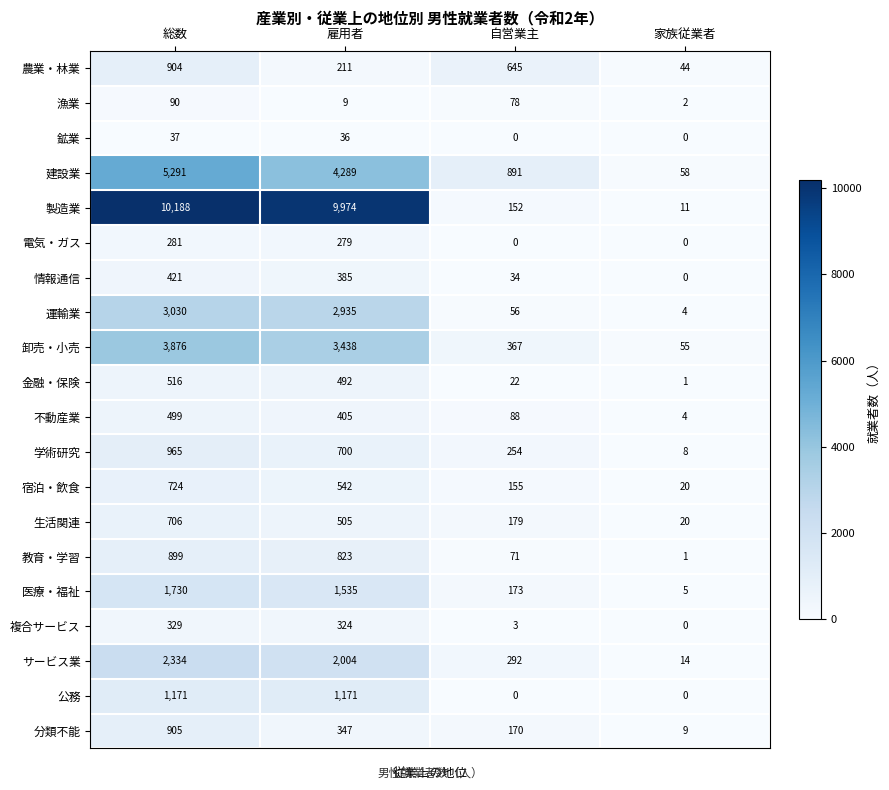

Between 雇用者 and 家族従業者, which series saw the biggest shift?

製造業